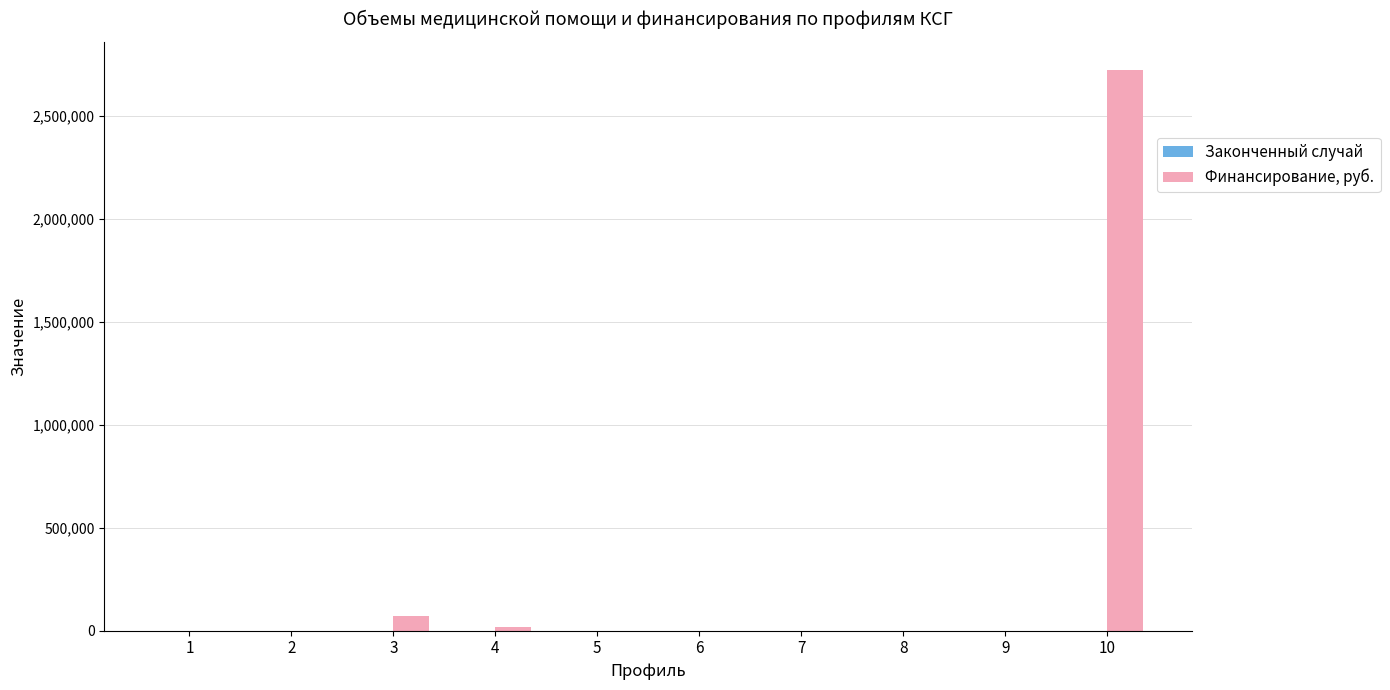

What is the sum of all Финансирование, руб. values?

2813727